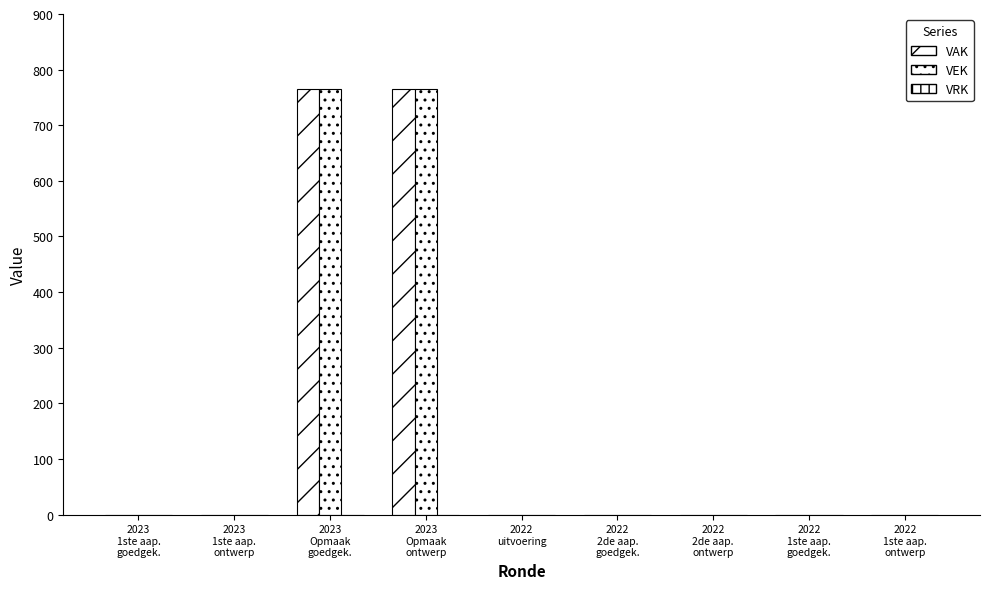

What is the label of the 4th bar from the right?

2022
2de aap.
goedgek.